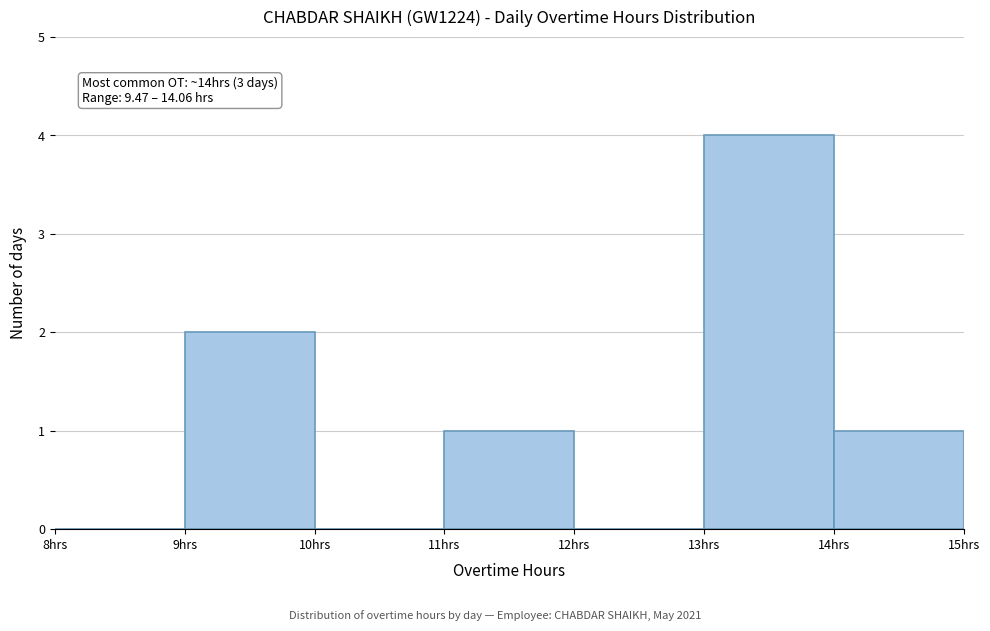

Which range on the x-axis has the tallest bar?

13 to 14